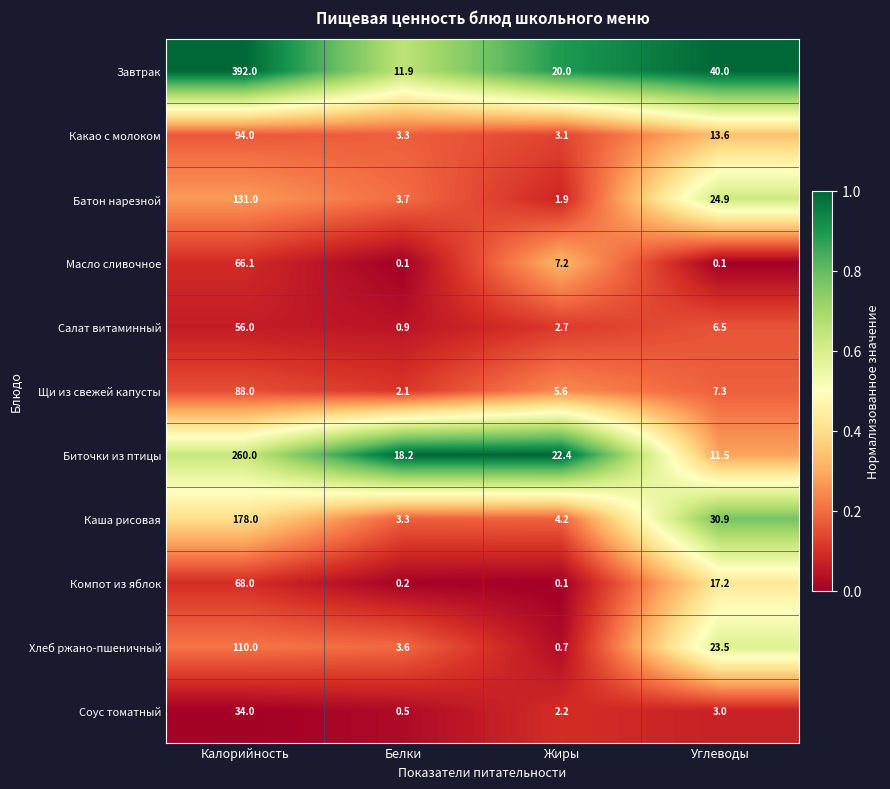

The value of Щи из свежей капусты at Калорийность is 88.0. True or false?

True